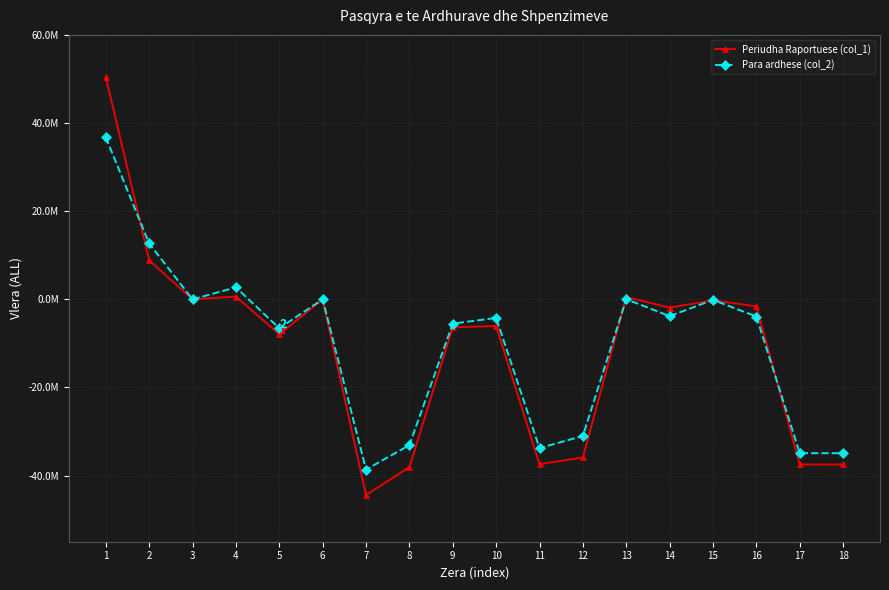

What are all the series names shown in the legend?

Periudha Raportuese (col_1), Para ardhese (col_2)